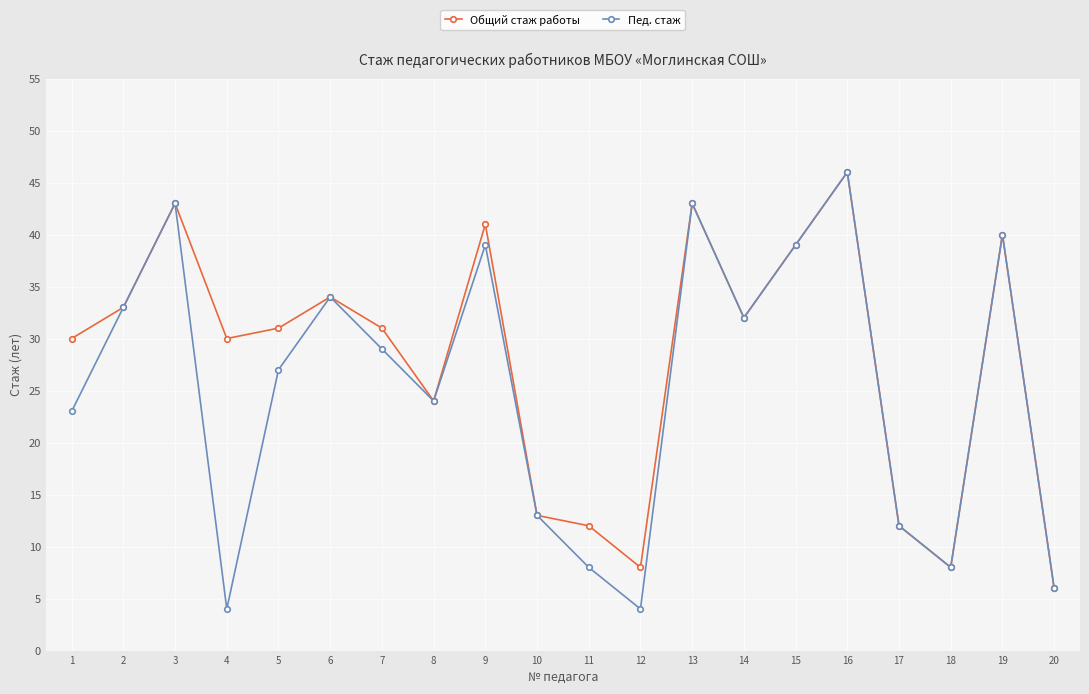

The value of Общий стаж работы at 20 is 6. True or false?

True